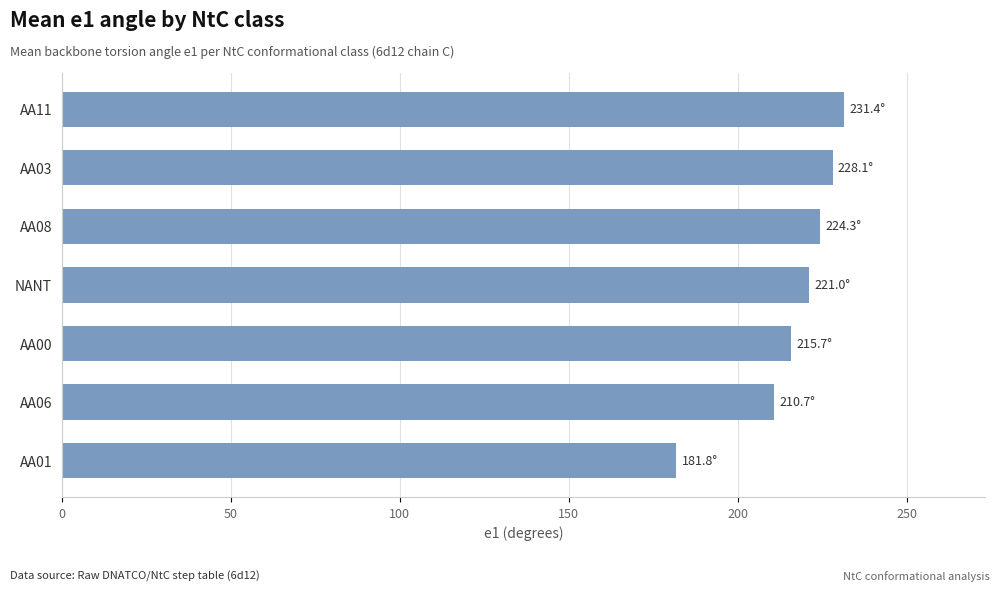

The chart shows a value of 95.2 at NANT. True or false?

False